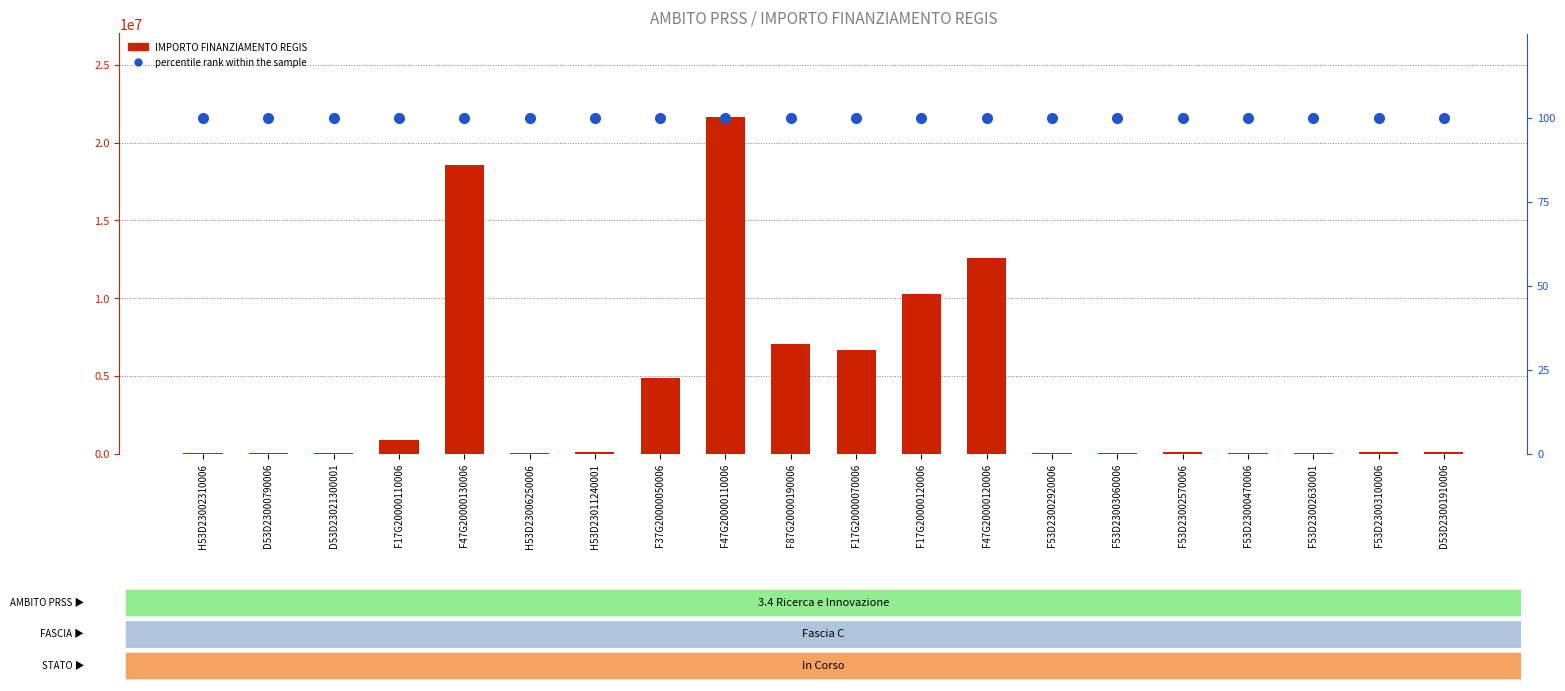

What is the label of the 3rd bar from the left?

D53D23021300001